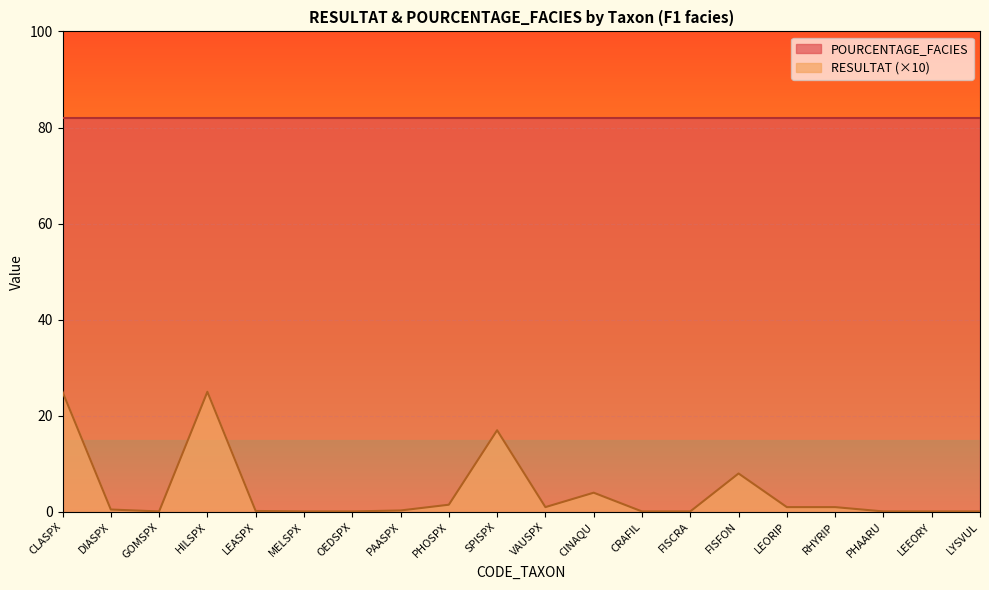

What is the label of the 9th point from the right?

CINAQU